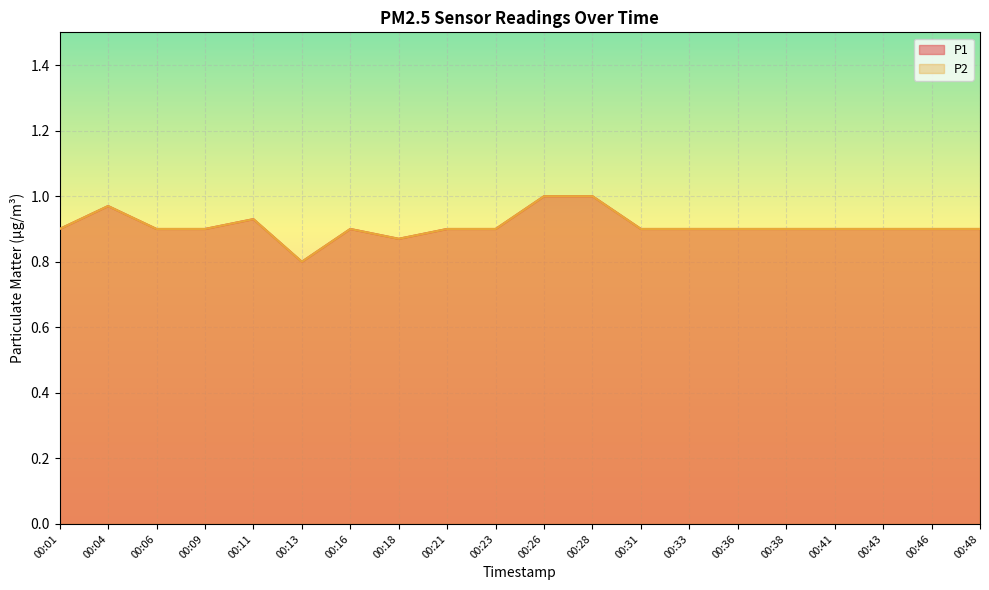

The P2 series shows 0.9 at 00:43. True or false?

True